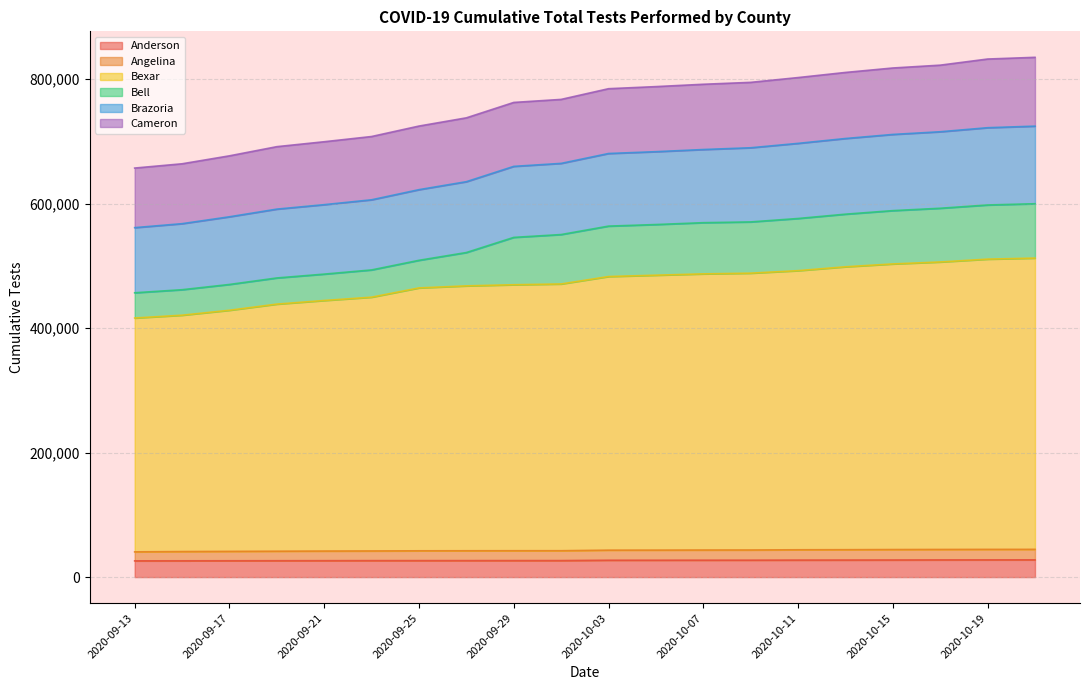

True or false: Angelina and Anderson intersect in this chart.

False